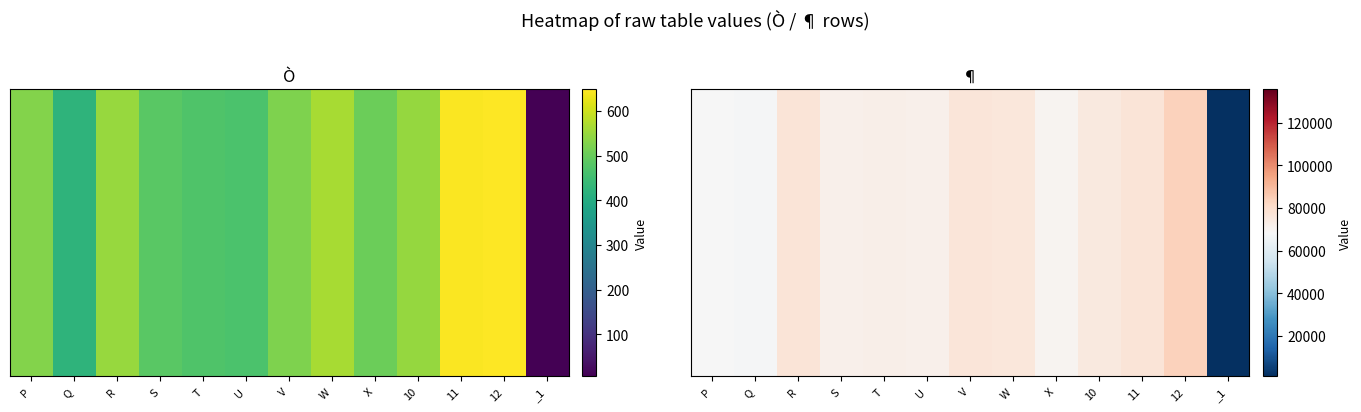

Rank the categories by value from lowest to highest.

_1, Q, P, X, S, U, T, 10, W, V, R, 11, 12